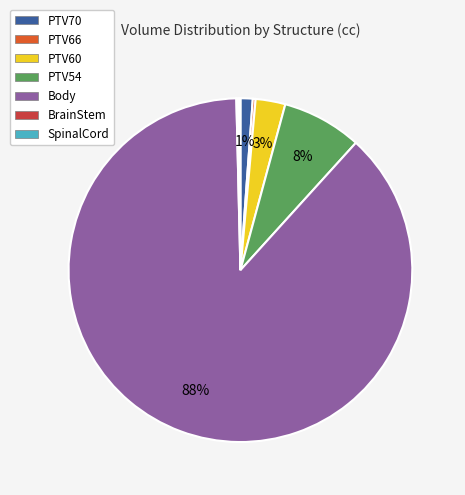

Which slice is the largest?

Body